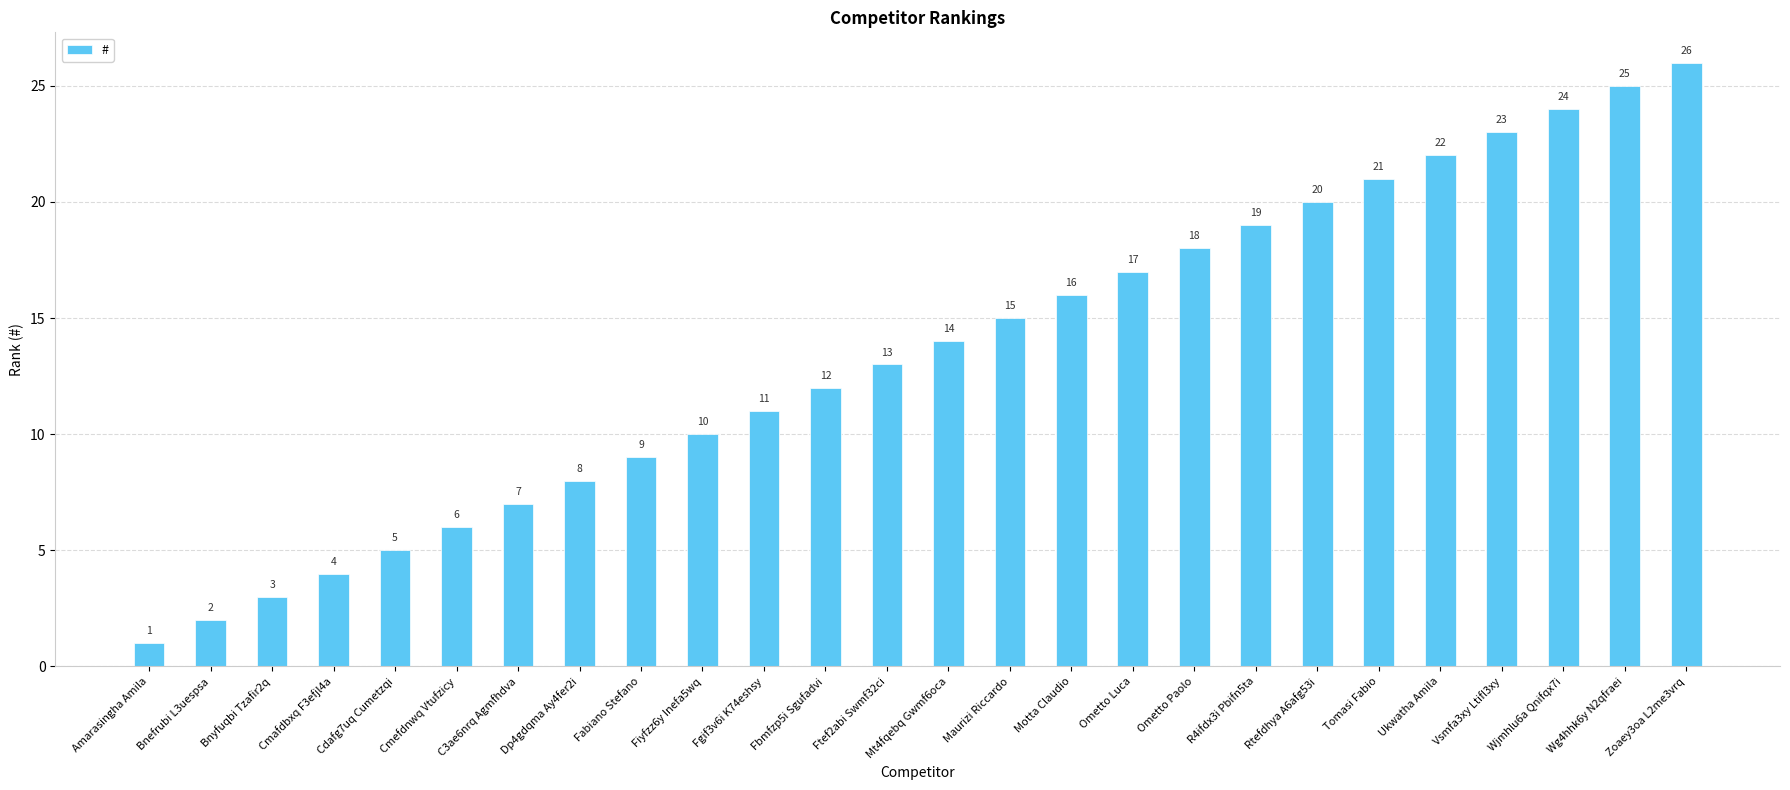

What is the sum of the values at Fabiano Stefano and Ometto Paolo?

27